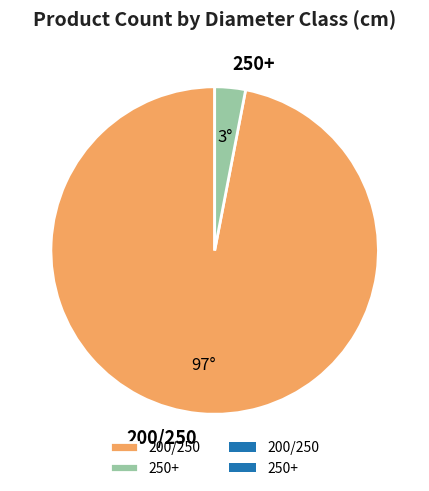

How many segments does this pie chart have?

2